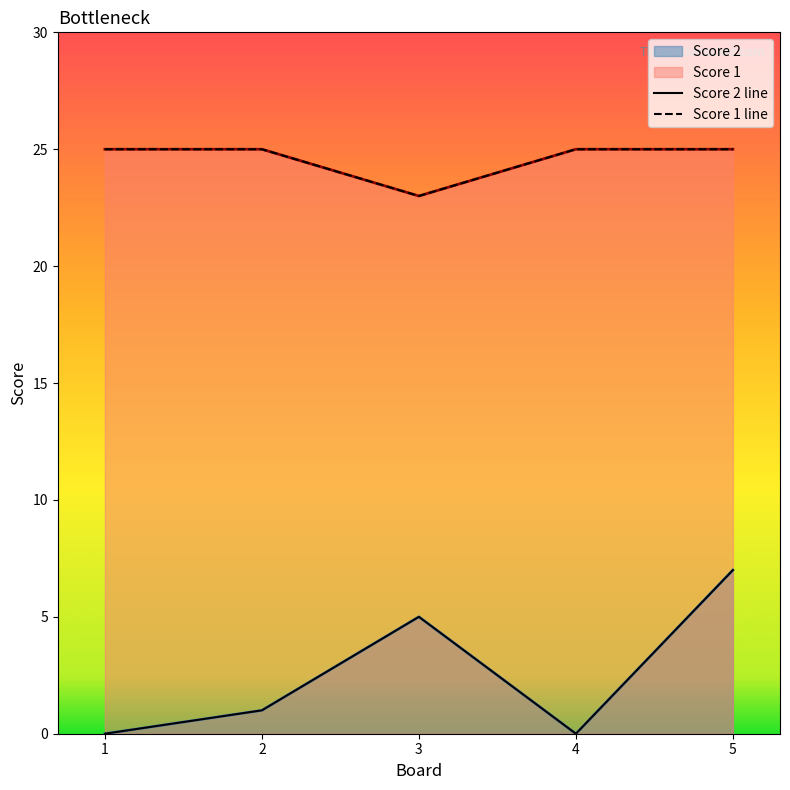

What is the value of the Score 1 line point at the 2nd from the left?

25